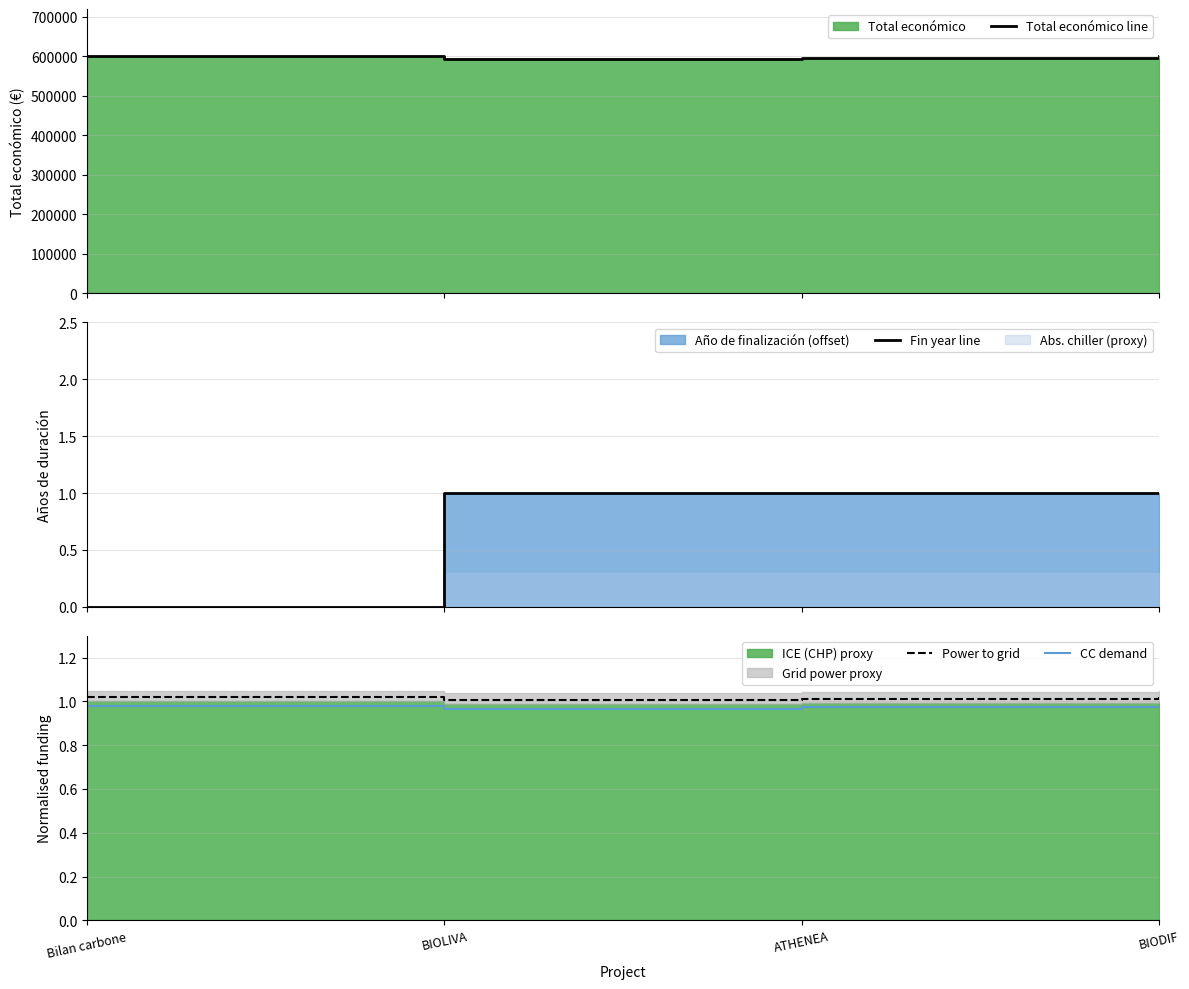

Is the value of CC demand at BIODIF greater than the value of Power to grid at BIODIF?

No